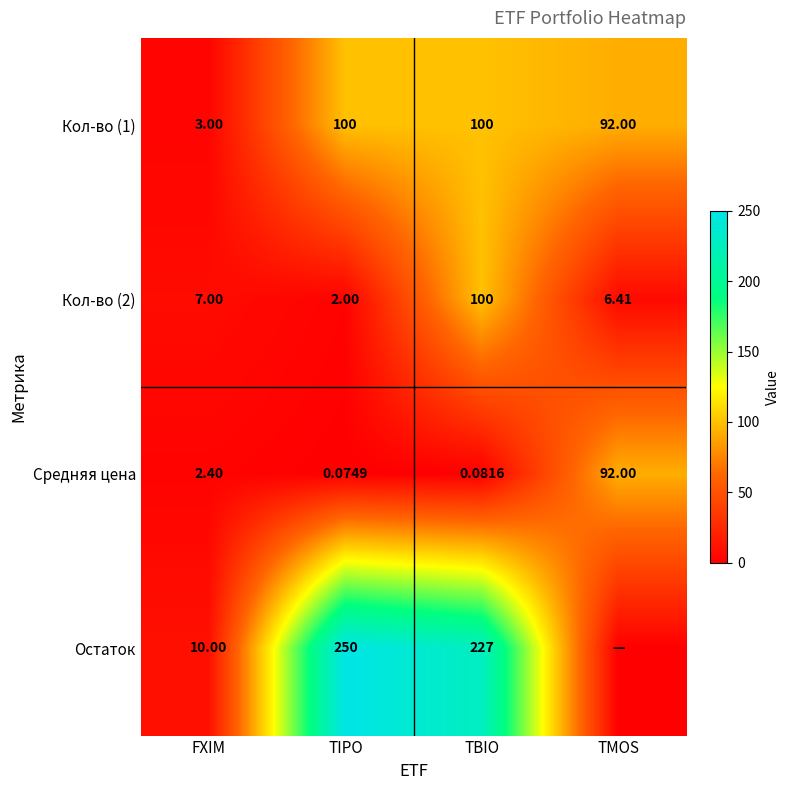

Is the value of Кол-во (2) at TBIO greater than the value of Кол-во (1) at TMOS?

Yes